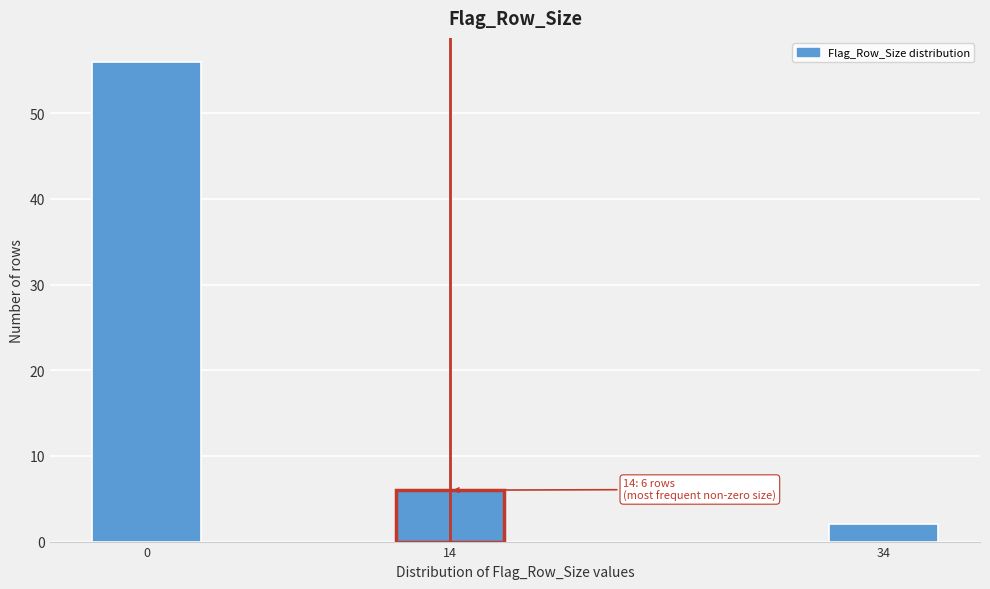

Reading right to left, extract all data points from this chart.

2	6	56